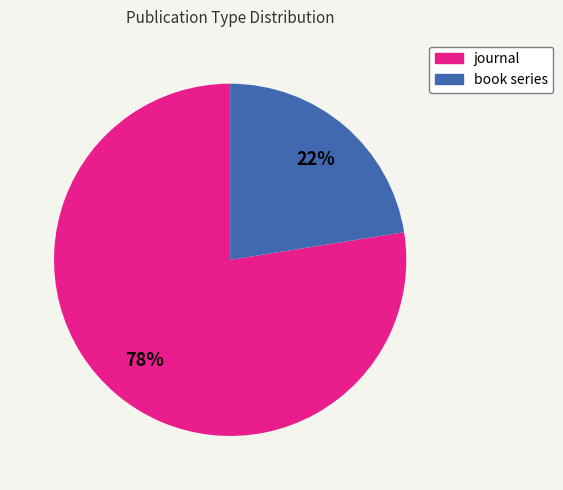

Rank the categories by value from highest to lowest.

journal, book series